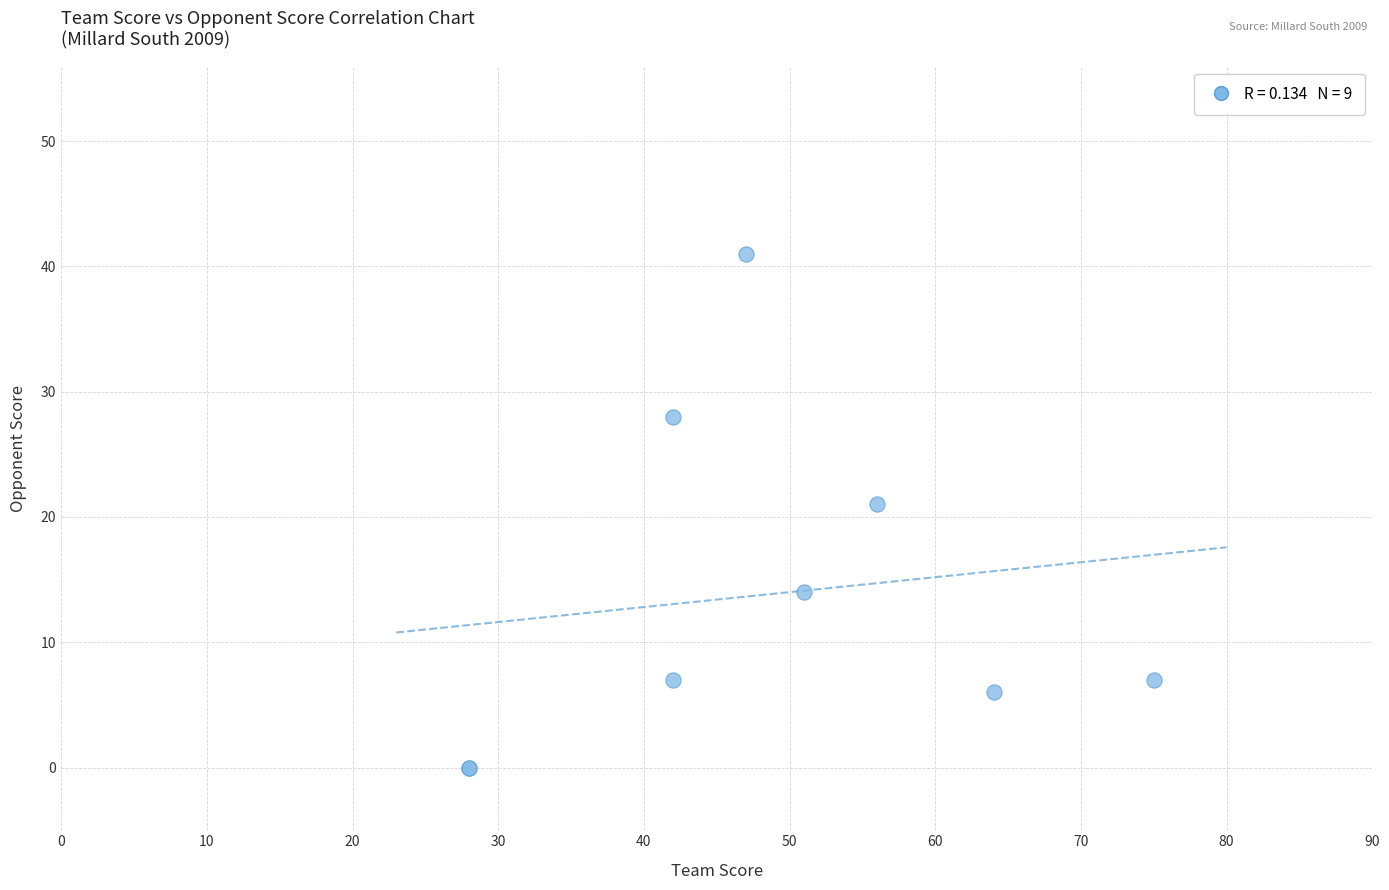

What Y value in the scatter plot is closest to 20?

21